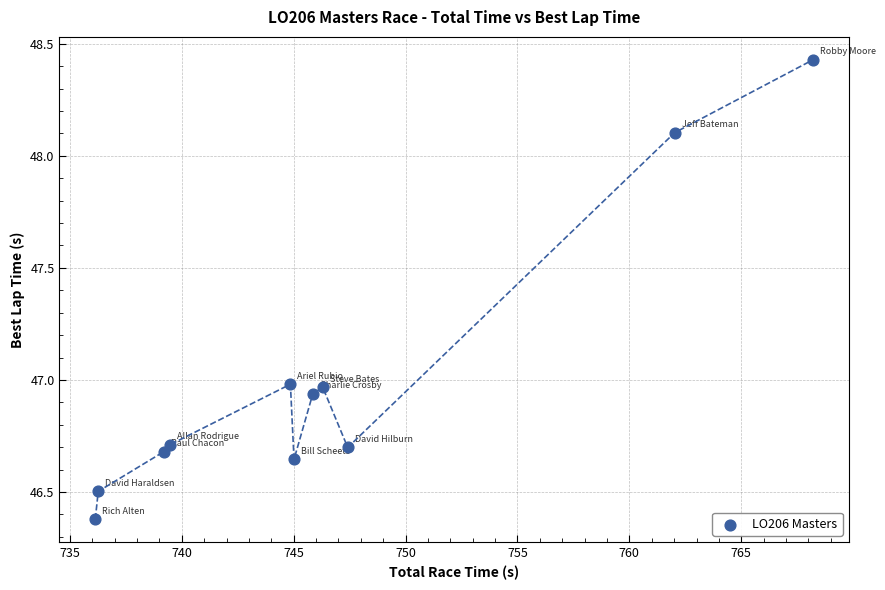

What is the range of Y values (max minus min)?

2.0